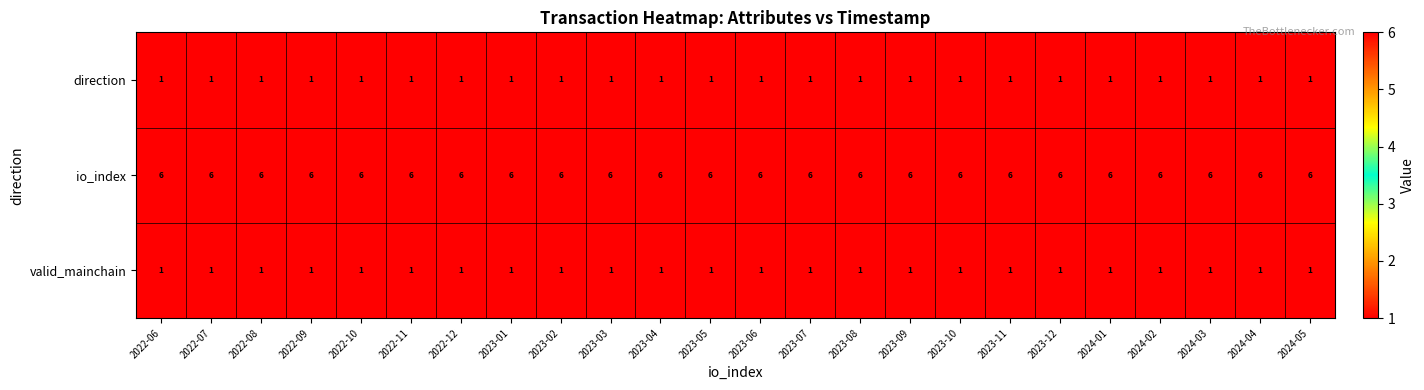

Is it true that direction equals 0 at 2024-01?

False